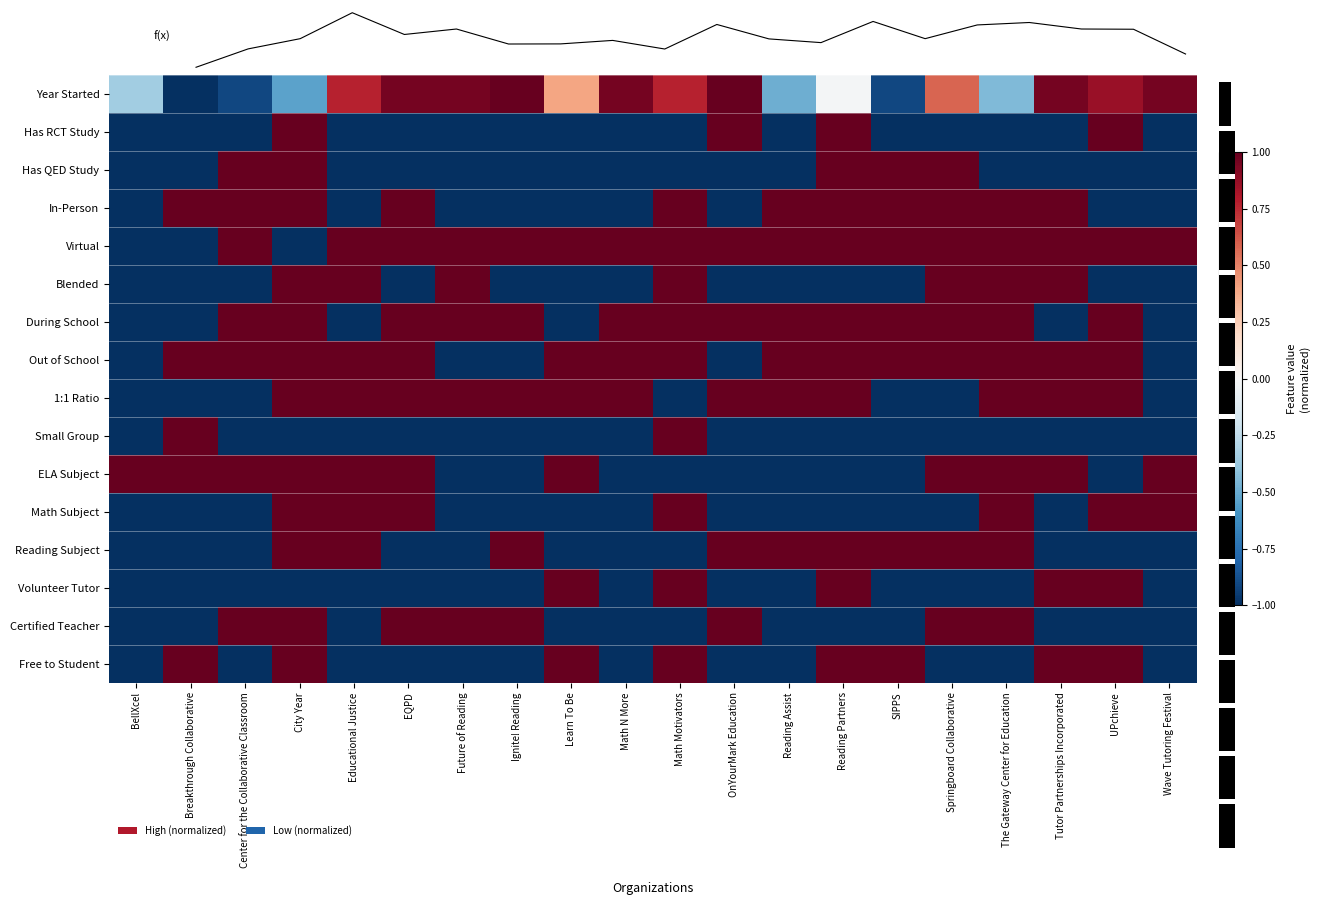

How many categories are shown in the chart?

20